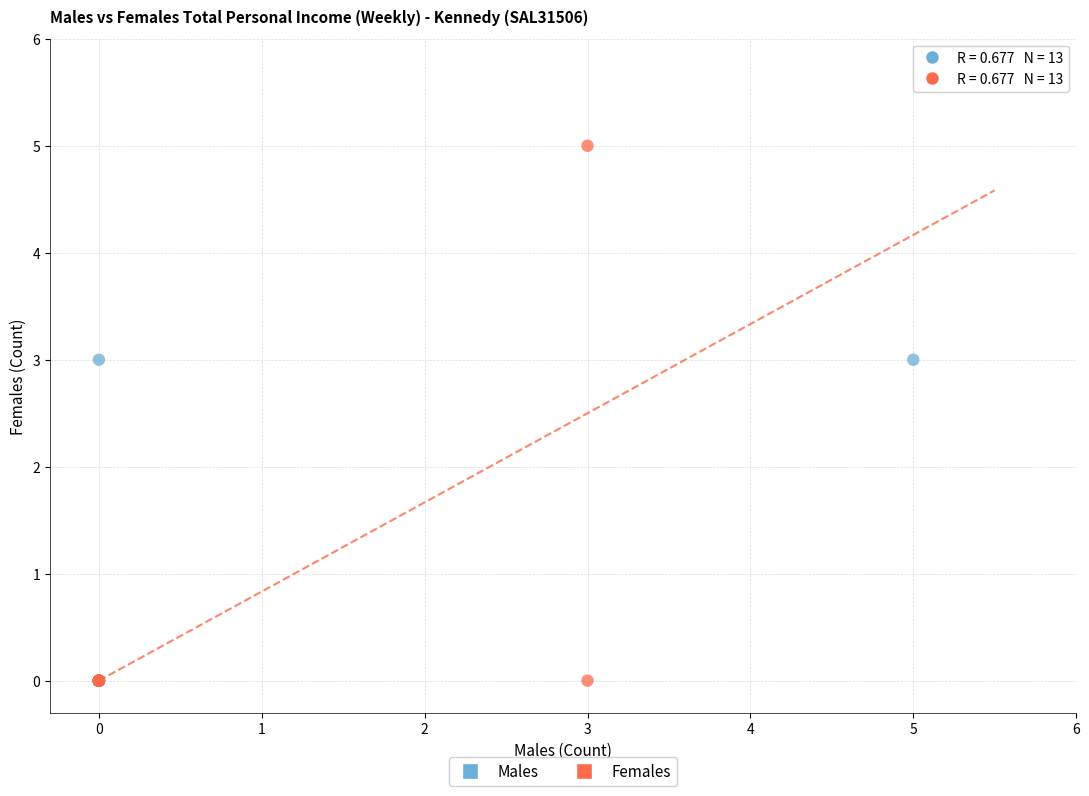

Which series reaches the maximum Y coordinate?

Females